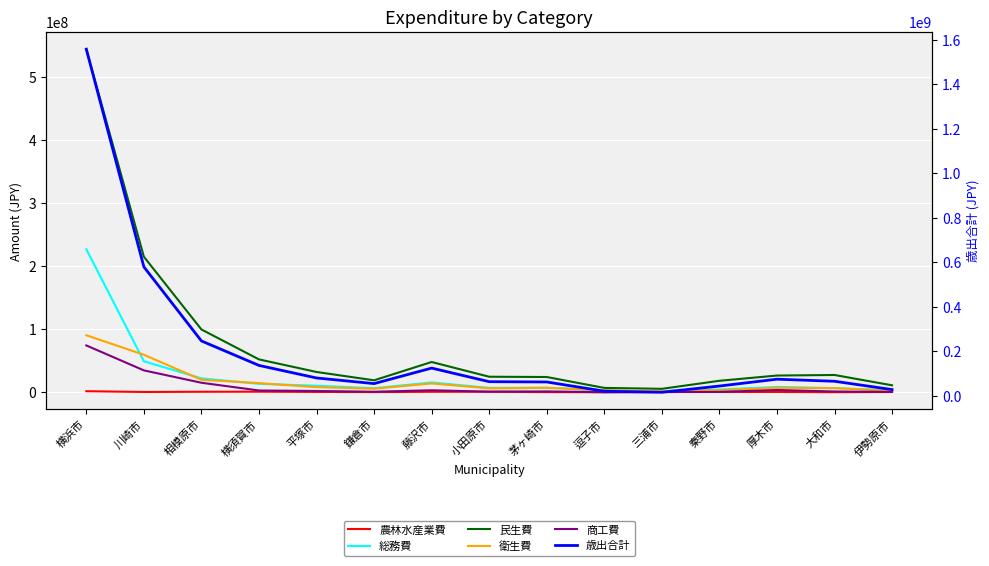

Count the number of categories in the chart.

15